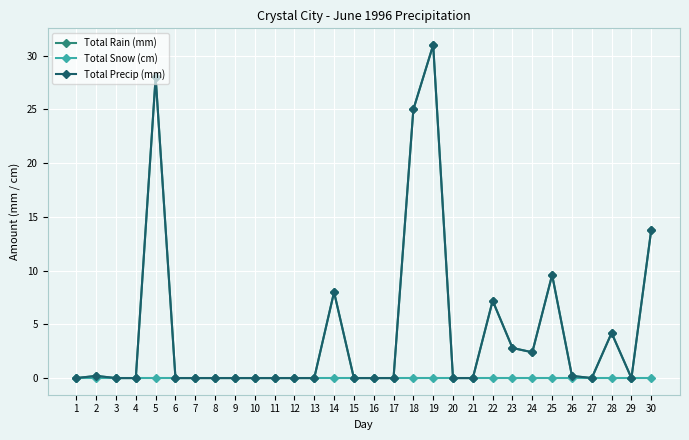

Where is Total Snow (cm) nearest to the value 0?

1